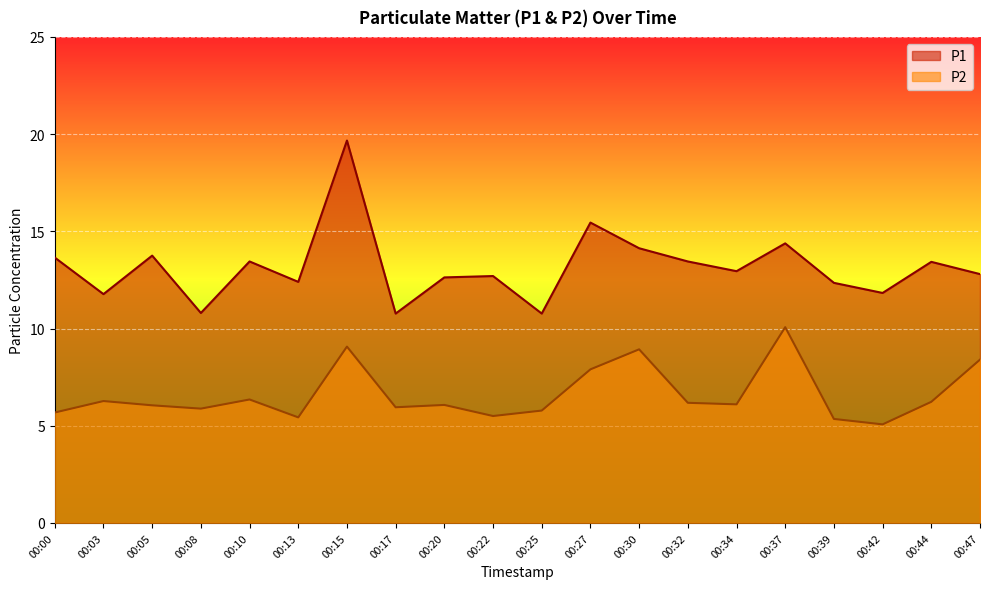

Is the value of P2 at 00:30 greater than the value of P1 at 00:27?

No